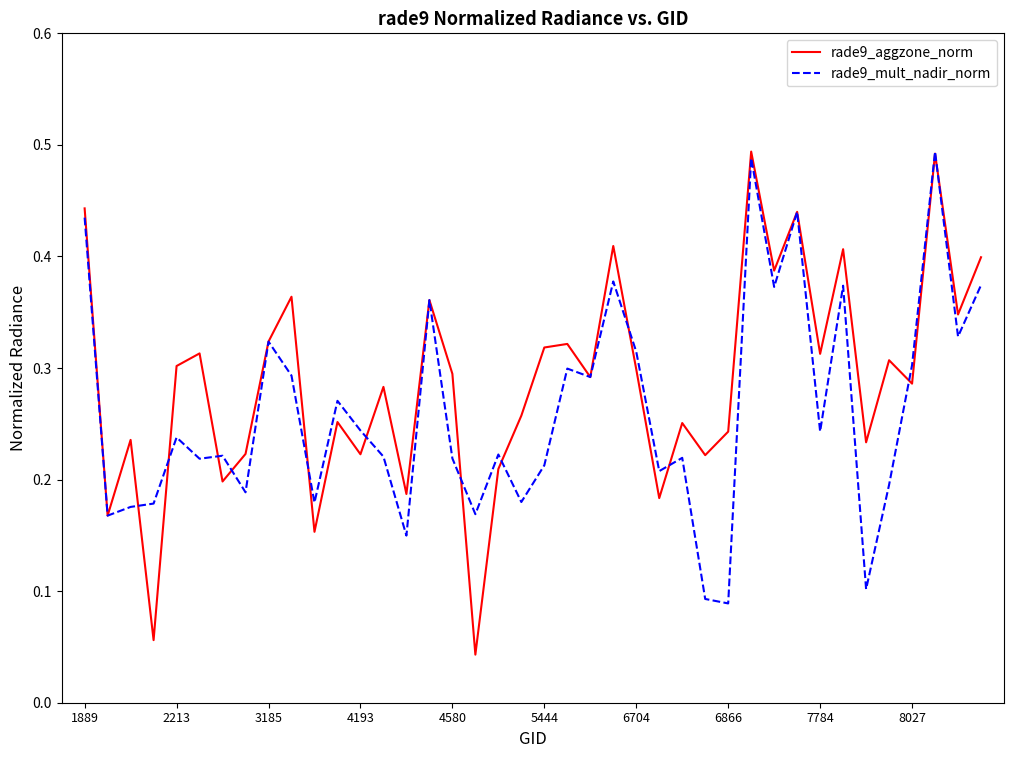

Which series has the largest total across all categories?

rade9_aggzone_norm